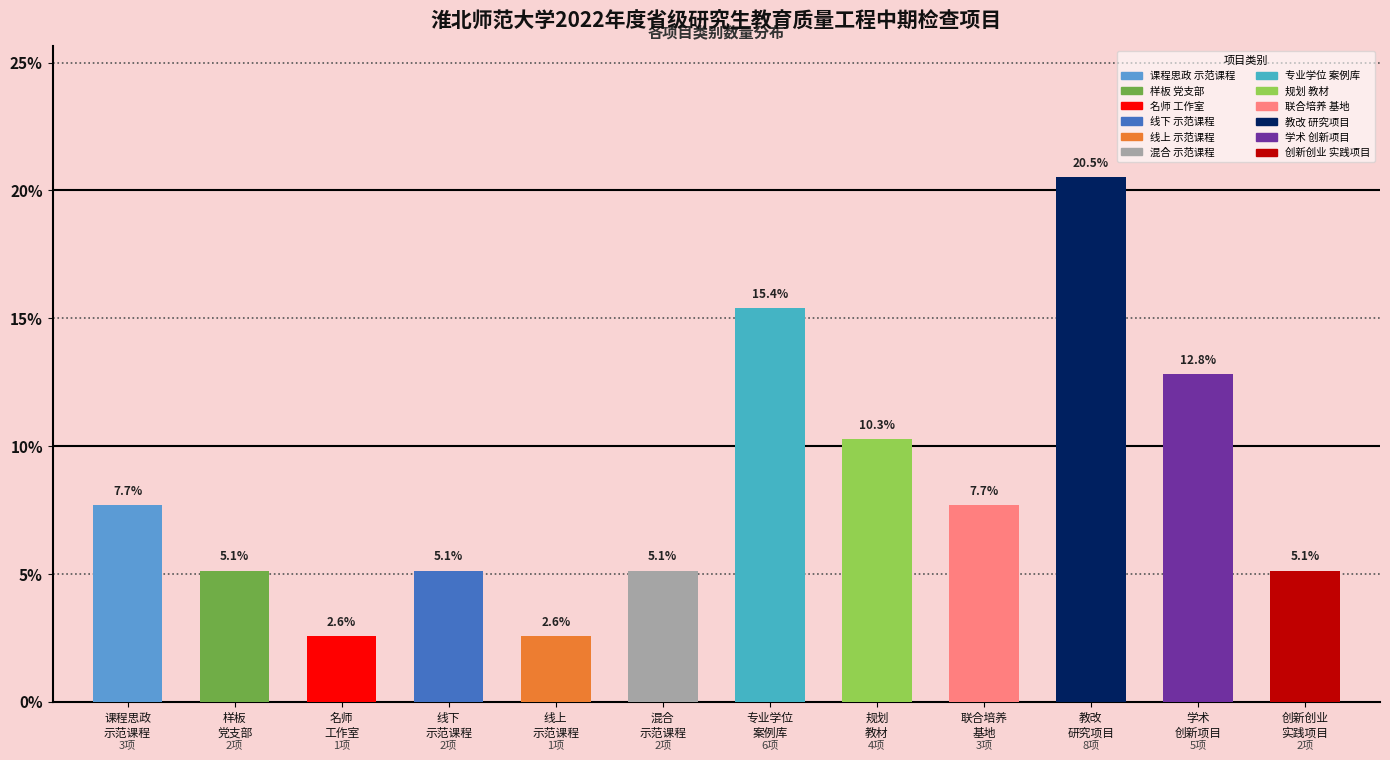

Reading left to right, what are all the values shown in this chart?

7.7	5.1	2.6	5.1	2.6	5.1	15.4	10.3	7.7	20.5	12.8	5.1